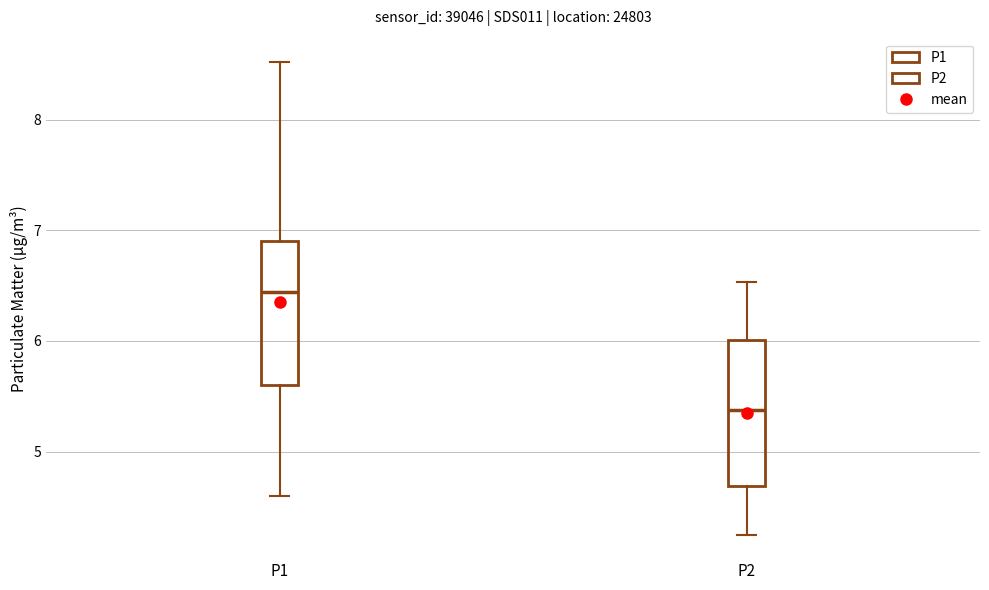

Reading left to right, read every box against the y-axis: the position of its median line, the range the box covers, and the ends of its whiskers. The values are not printed on the chart, so give them approximately, as read against the axis.

P1: median 6.4, box 5.6 to 6.9, whiskers 4.6 to 8.5
P2: median 5.4, box 4.7 to 6.0, whiskers 4.3 to 6.5